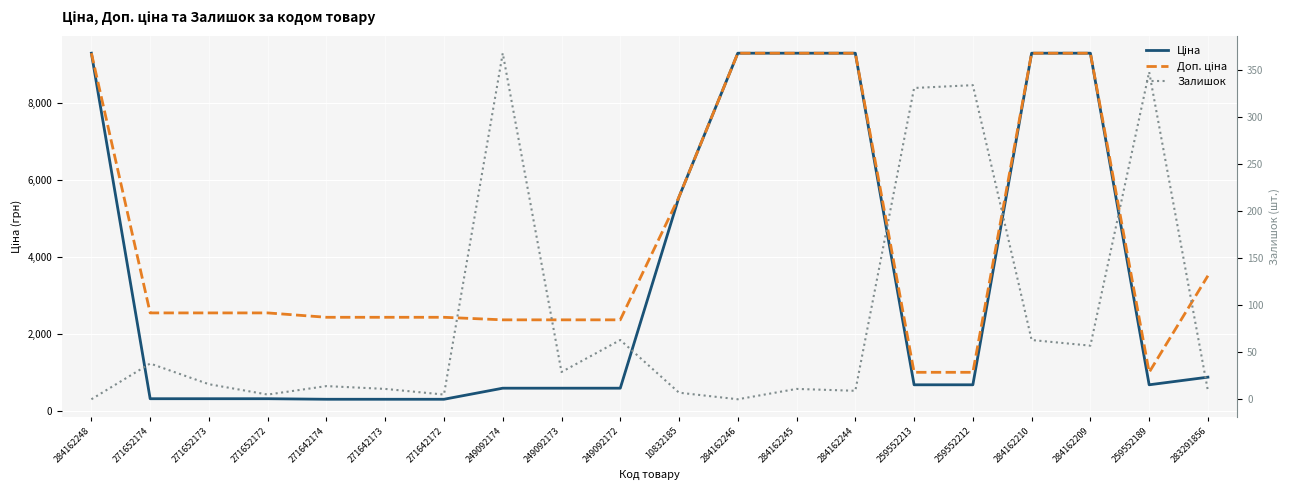

What are all the series names shown in the legend?

Ціна, Доп. ціна, Залишок